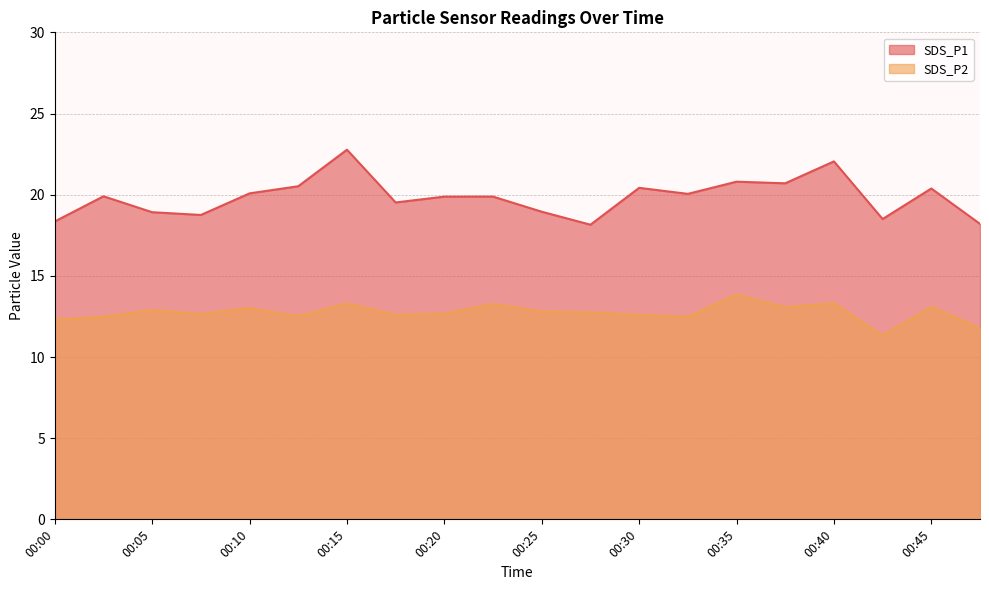

How many data points in SDS_P1 are above 19?

13